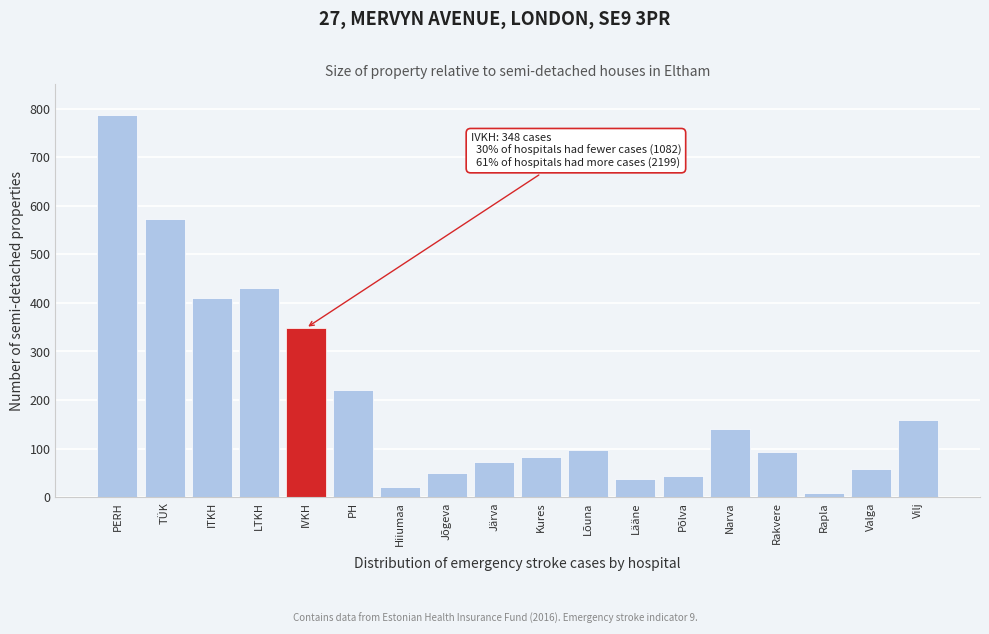

Reading right to left, list all the values displayed in this chart.

Vilj=159	Valga=59	Rapla=8	Rakvere=93	Narva=140	Põlva=43	Lääne=38	Lõuna=97	Kures=82	Järva=72	Jõgeva=50	Hiiumaa=21	PH=220	IVKH=348	LTKH=431	ITKH=409	TÜK=572	PERH=787